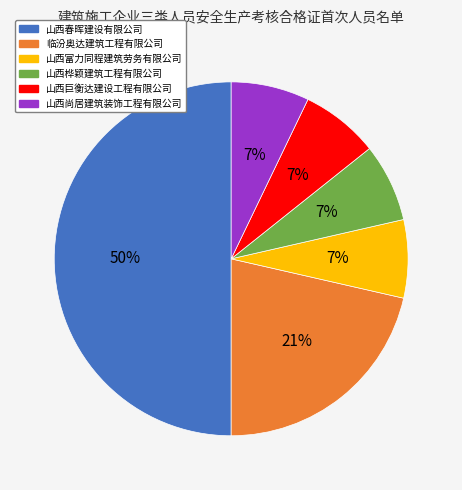

The 山西尚居建筑装饰工程有限公司 slice represents 7% of the pie. True or false?

True